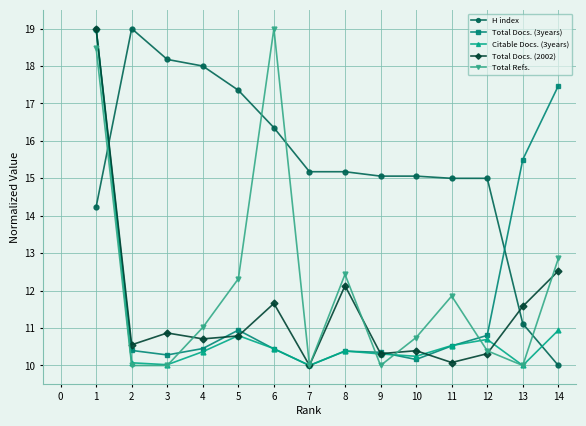

True or false: H index has more than 0 points higher than both neighbors.

True